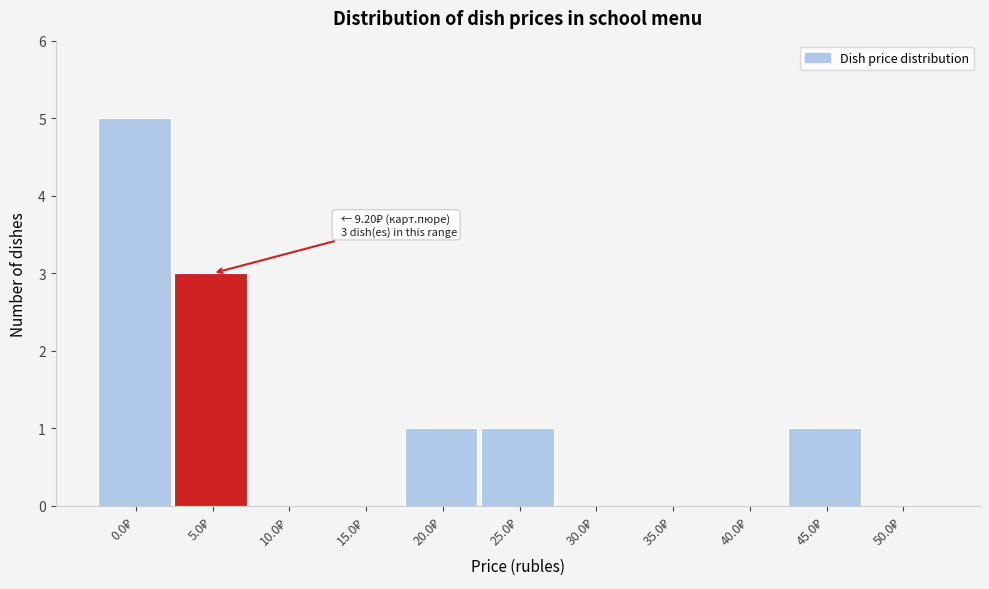

What is the maximum value shown in the chart?

5